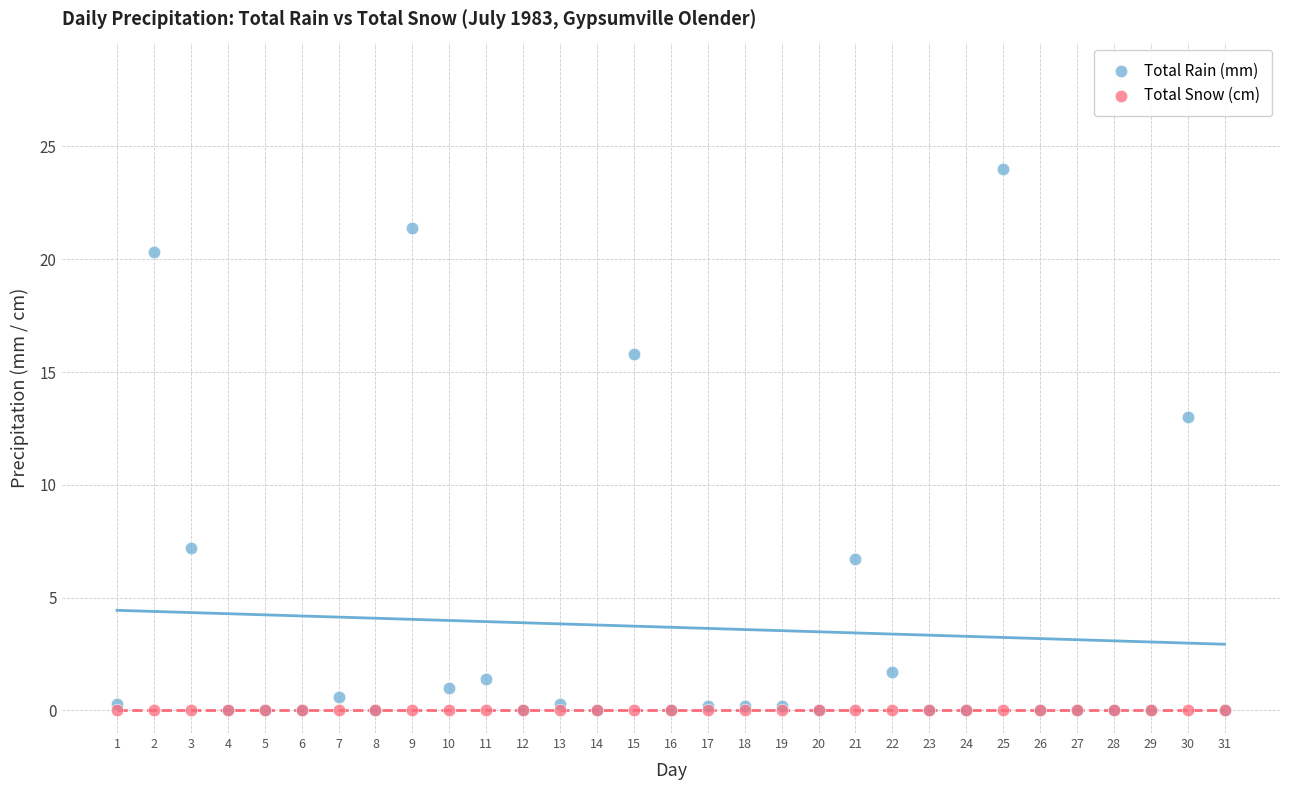

Across all series, what Y value is closest to 12?

13.0